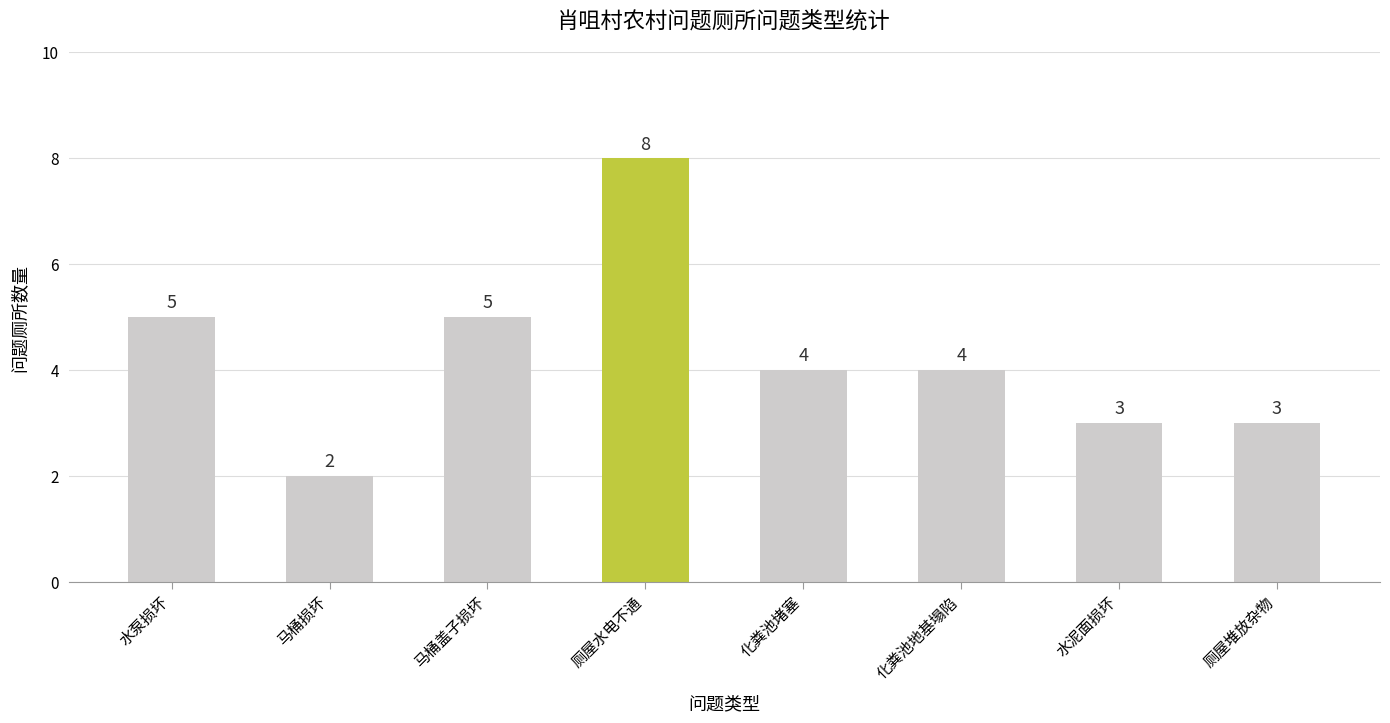

Count the number of data series in this chart.

1